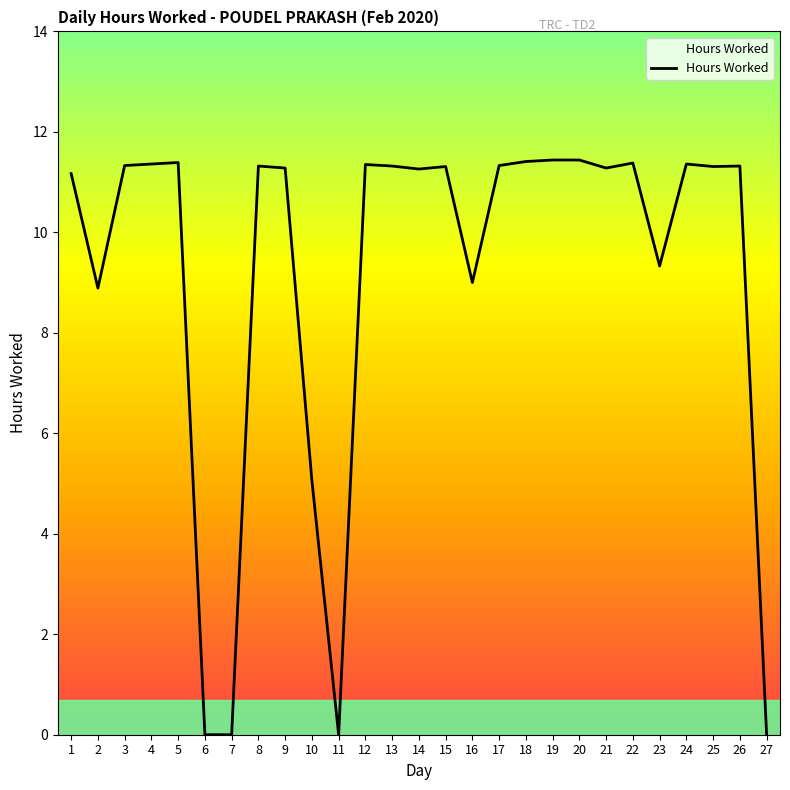

What is the maximum value shown in the chart?

11.4